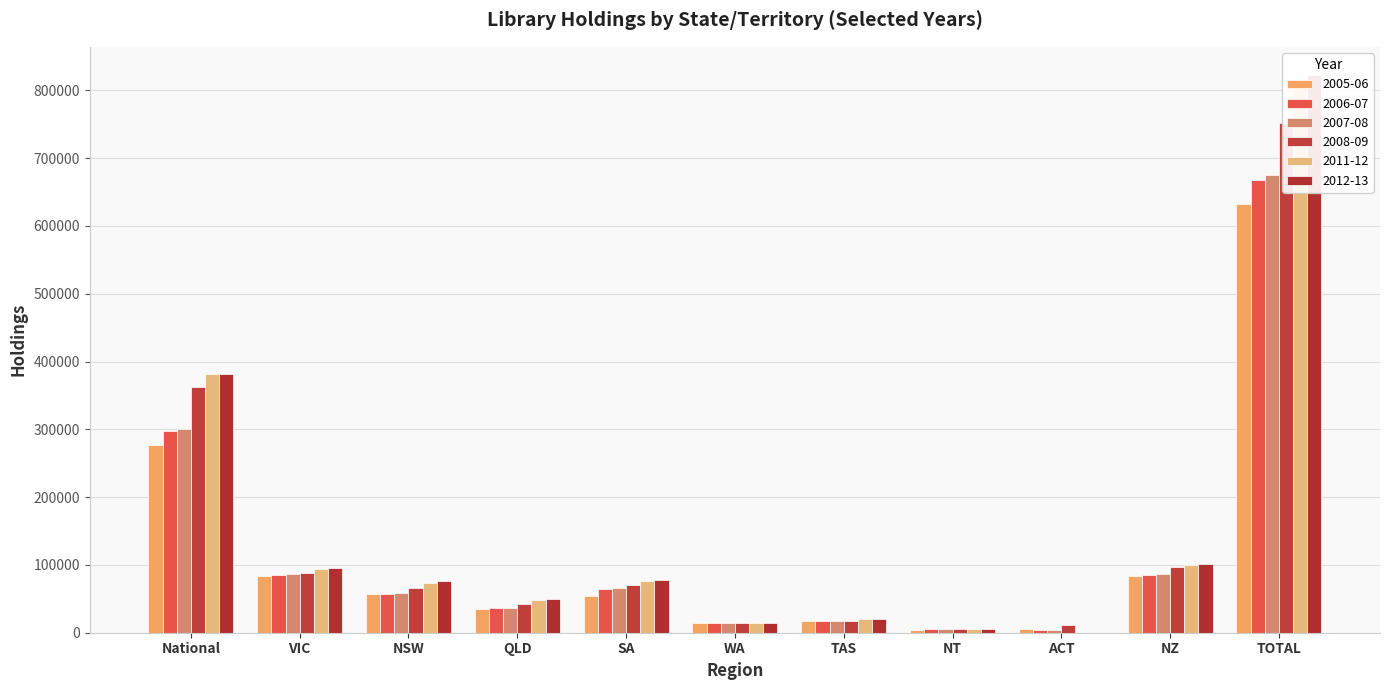

Which category has the lowest value in the 2006-07 series?

ACT